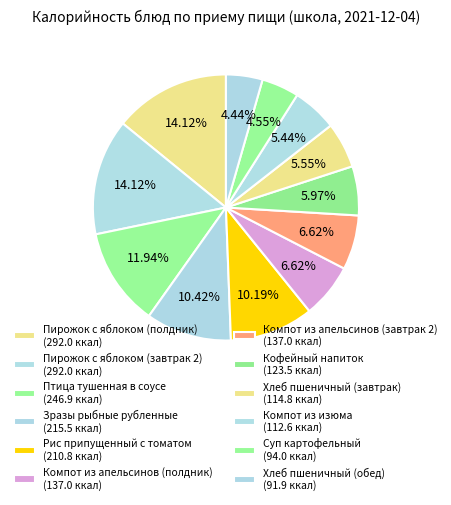

Count the number of slices in the pie.

12